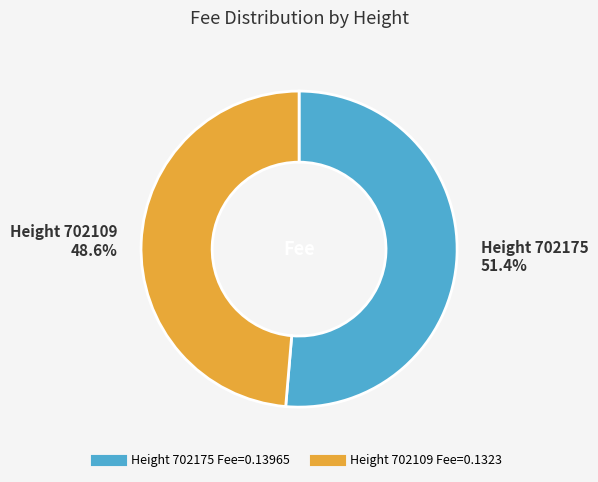

Is there any slice that represents more than half of the pie?

Yes